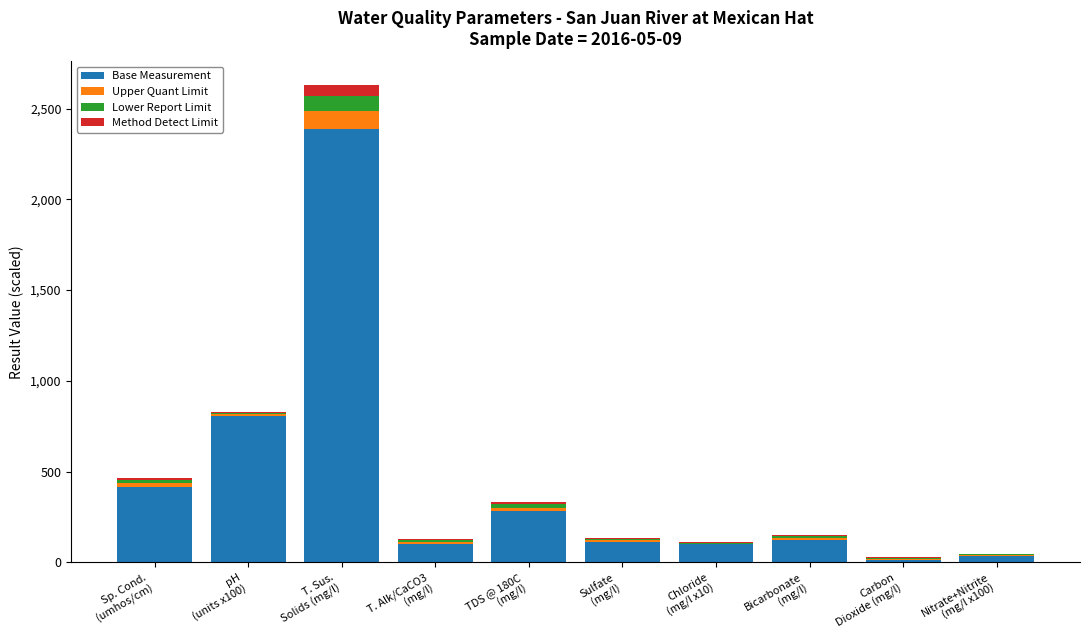

True or false: Base Measurement has a value of 99.4 at Chloride
(mg/l x10).

True